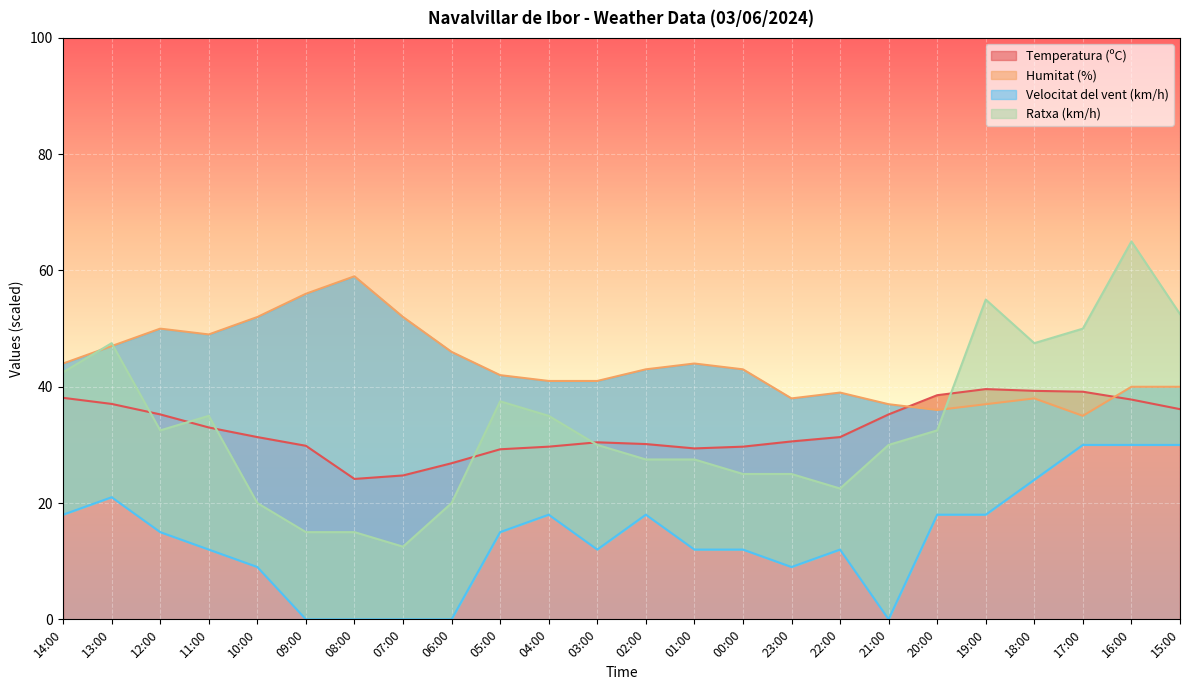

What is the label of the 23rd point from the right?

13:00